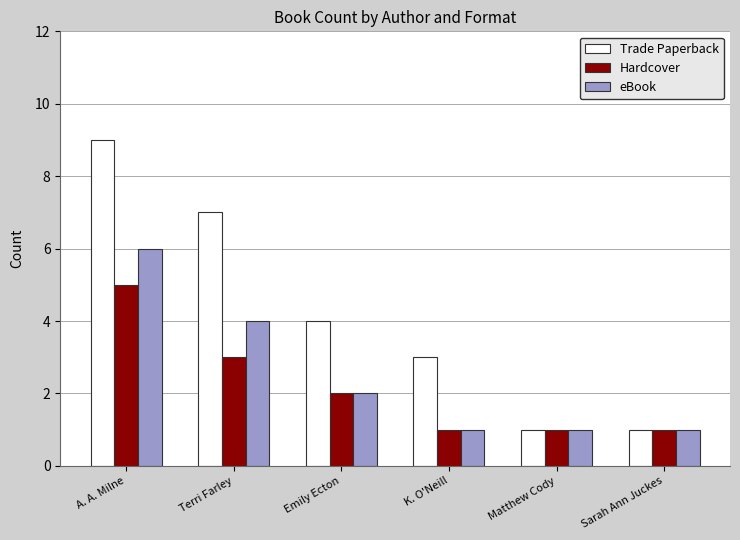

The value of Trade Paperback at Terri Farley is 4. True or false?

False